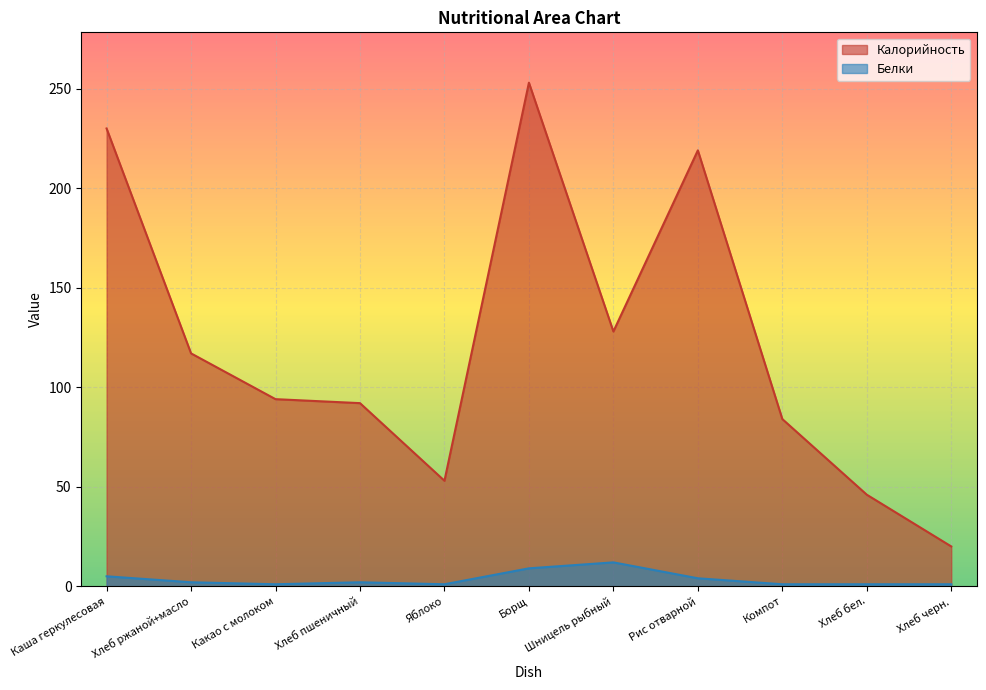

What are all the series names shown in the legend?

Калорийность, Белки